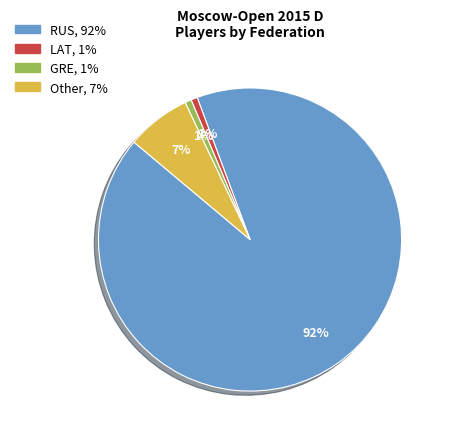

Combined, do LAT and Other account for over 50%?

No